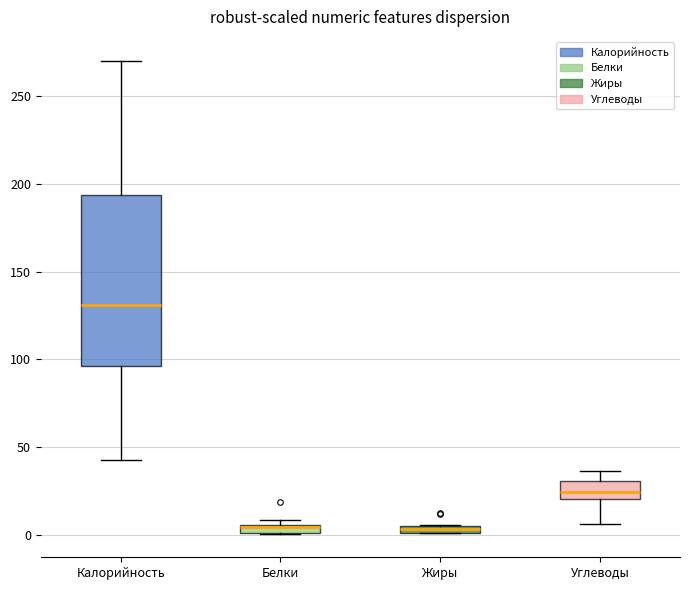

Where is the lower edge of the box for Жиры on the y-axis? The values are not printed on the chart, so give them approximately, as read against the axis.

0